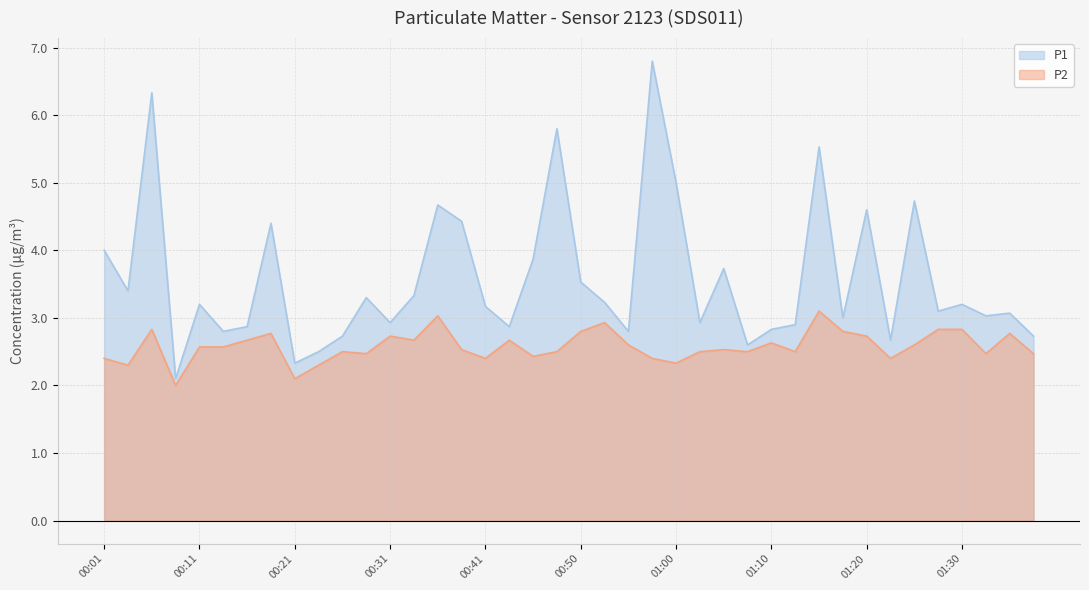

Reading left to right, transcribe all the data shown in this chart.

P1: 00:01=4.0	00:04=3.4	00:06=6.3	00:09=2.1	00:11=3.2	00:14=2.8	00:16=2.9	00:19=4.4	00:21=2.3	00:23=2.5	00:26=2.7	00:28=3.3	00:31=2.9	00:33=3.3	00:36=4.7	00:38=4.4	00:41=3.2	00:43=2.9	00:46=3.9	00:48=5.8	00:50=3.5	00:53=3.2	00:55=2.8	00:58=6.8	01:00=5.0	01:03=2.9	01:05=3.7	01:08=2.6	01:10=2.8	01:13=2.9	01:15=5.5	01:18=3.0	01:20=4.6	01:23=2.7	01:25=4.7	01:28=3.1	01:30=3.2	01:33=3.0	01:35=3.1	01:37=2.7
P2: 00:01=2.4	00:04=2.3	00:06=2.8	00:09=2.0	00:11=2.6	00:14=2.6	00:16=2.7	00:19=2.8	00:21=2.1	00:23=2.3	00:26=2.5	00:28=2.5	00:31=2.7	00:33=2.7	00:36=3.0	00:38=2.5	00:41=2.4	00:43=2.7	00:46=2.4	00:48=2.5	00:50=2.8	00:53=2.9	00:55=2.6	00:58=2.4	01:00=2.3	01:03=2.5	01:05=2.5	01:08=2.5	01:10=2.6	01:13=2.5	01:15=3.1	01:18=2.8	01:20=2.7	01:23=2.4	01:25=2.6	01:28=2.8	01:30=2.8	01:33=2.5	01:35=2.8	01:37=2.5